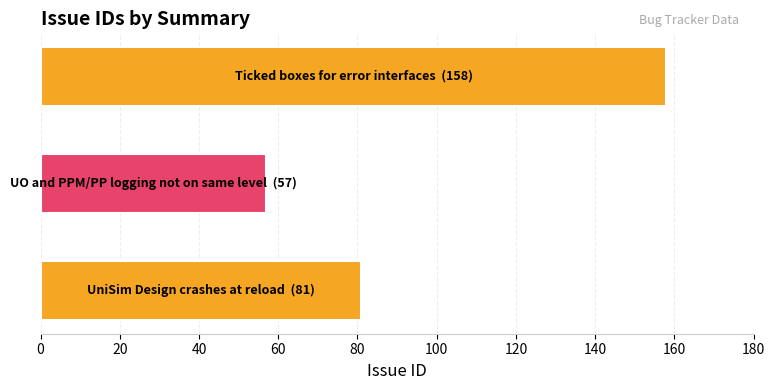

What is the minimum value shown in the chart?

57